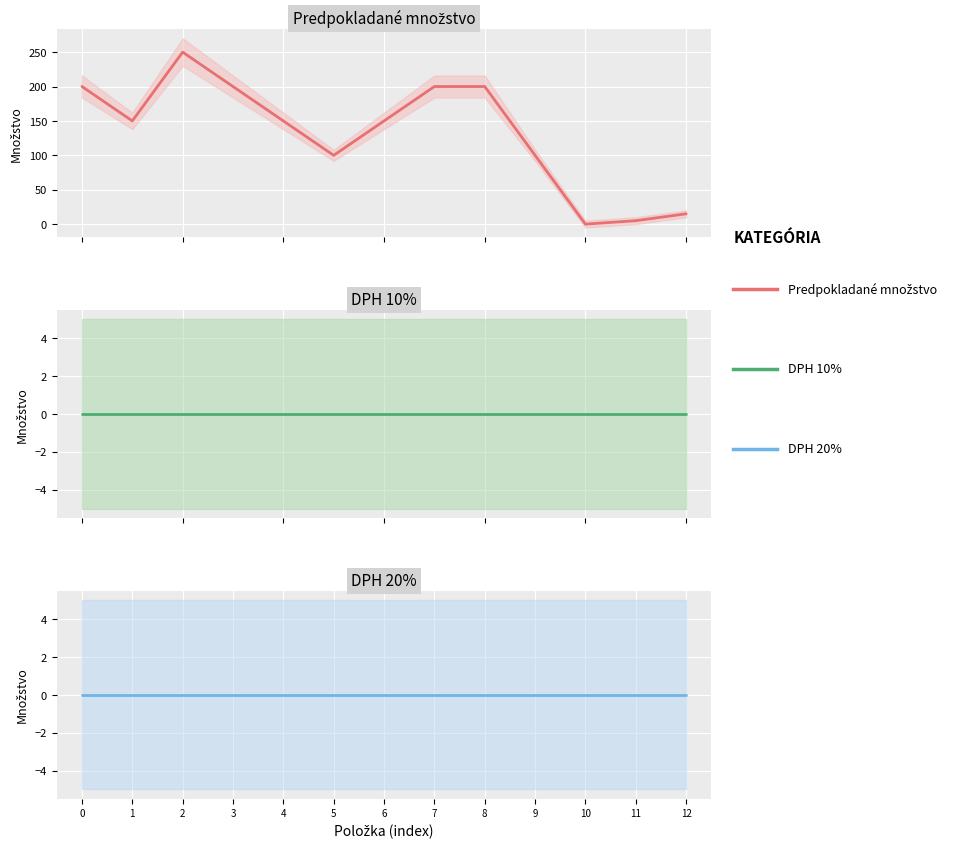

Reading left to right, transcribe all the data shown in this chart.

Predpokladané množstvo: 0=200	1=150	2=250	3=200	4=150	5=100	6=150	7=200	8=200	9=100	10=0	11=5	12=15
DPH 10%: 0=0	1=0	2=0	3=0	4=0	5=0	6=0	7=0	8=0	9=0	10=0	11=0	12=0
DPH 20%: 0=0	1=0	2=0	3=0	4=0	5=0	6=0	7=0	8=0	9=0	10=0	11=0	12=0